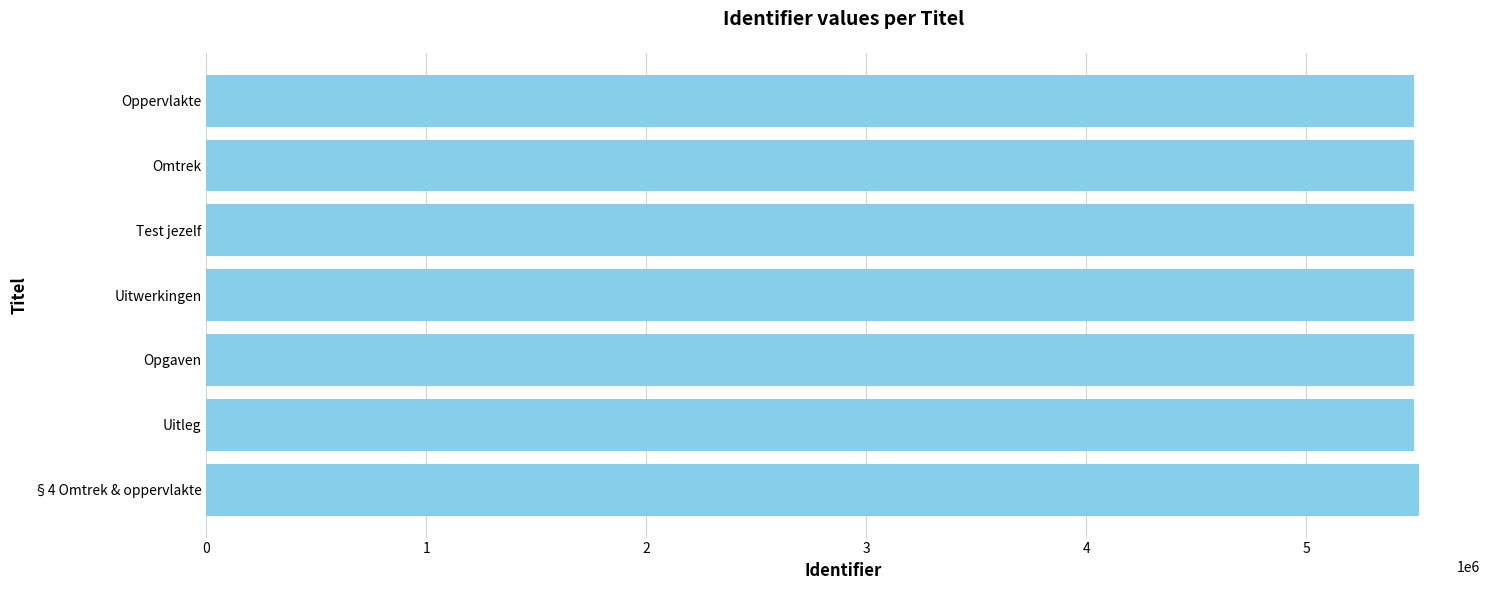

What is the smallest value displayed?

5490125